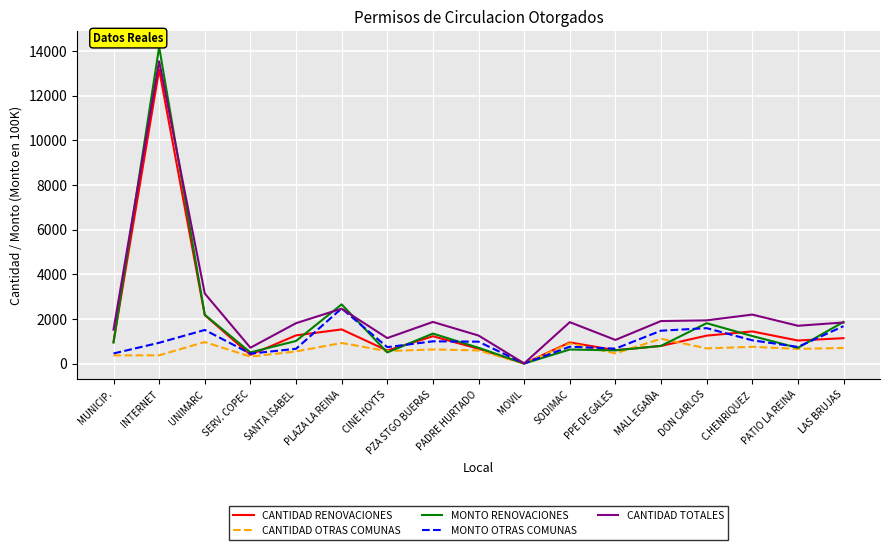

What is the total value across all series at INTERNET?

42211.7